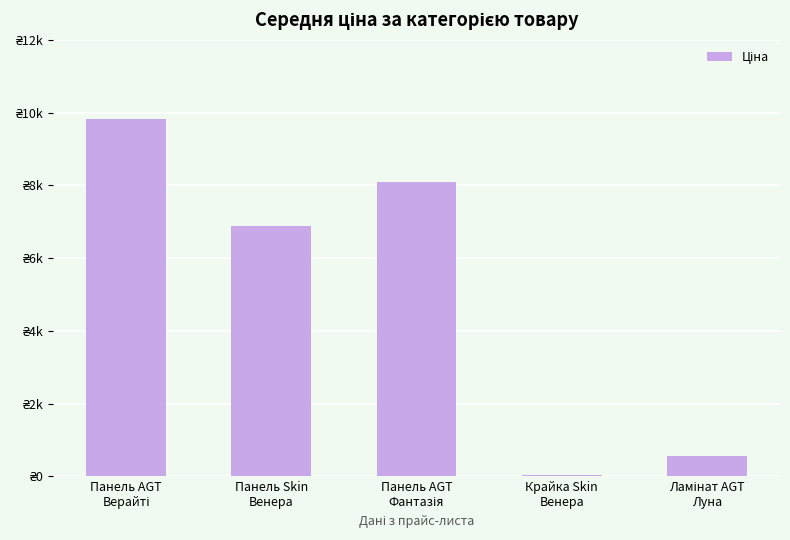

Reading left to right, extract all data points from this chart.

Панель AGT
Верайті=9829.4	Панель Skin
Венера=6868.4	Панель AGT
Фантазія=8089.0	Крайка Skin
Венера=32.0	Ламінат AGT
Луна=555.8